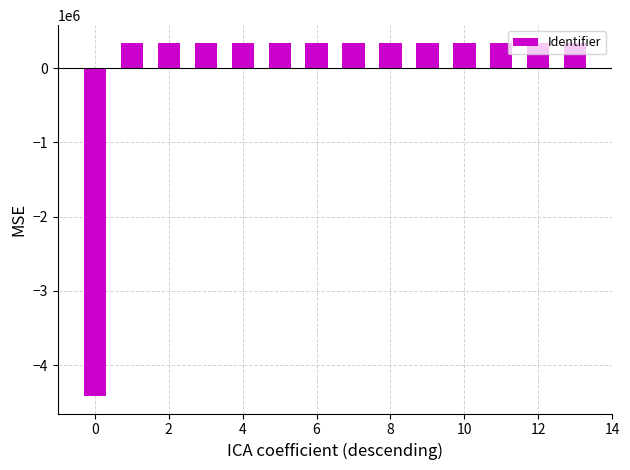

What is the difference between the second highest and minimum values?

4754974.0